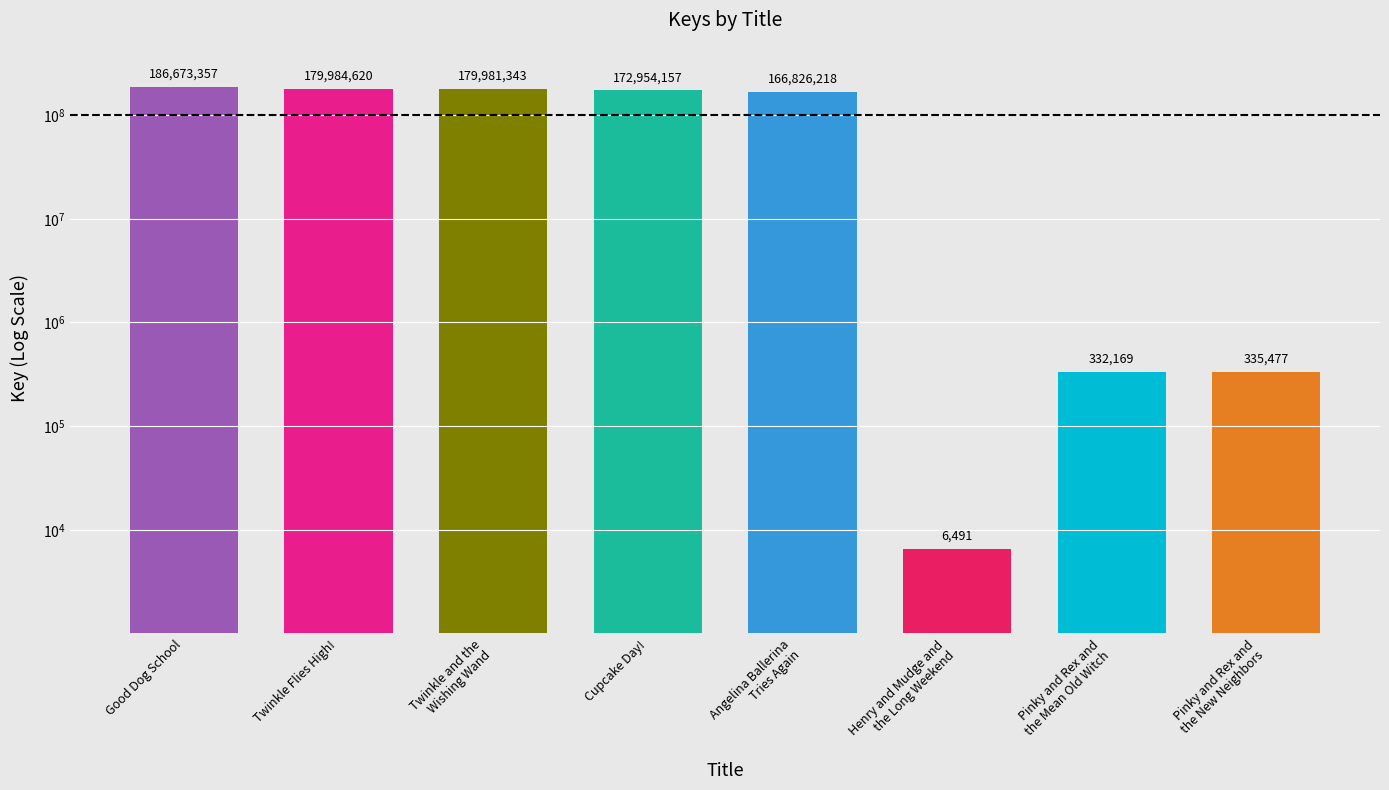

What is the minimum value shown in the chart?

6491